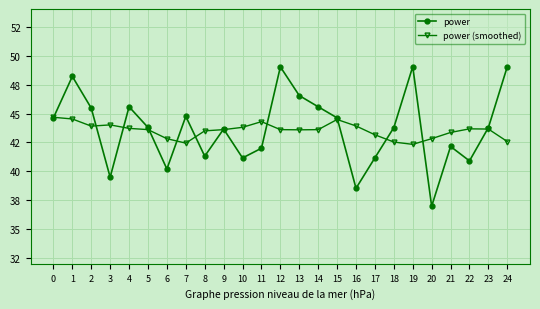

Rank the series by their average value, from highest to lowest.

power, power (smoothed)